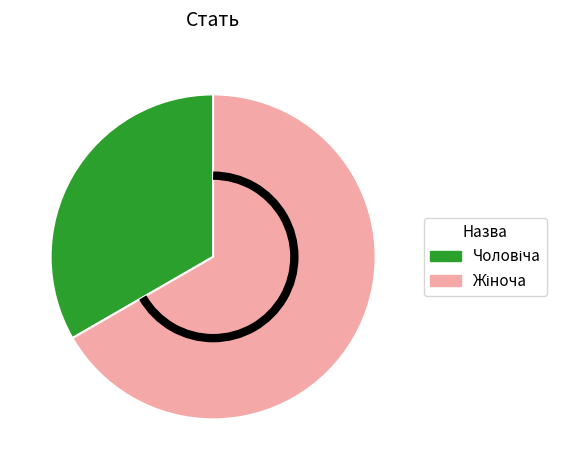

Count the number of slices in the pie.

2